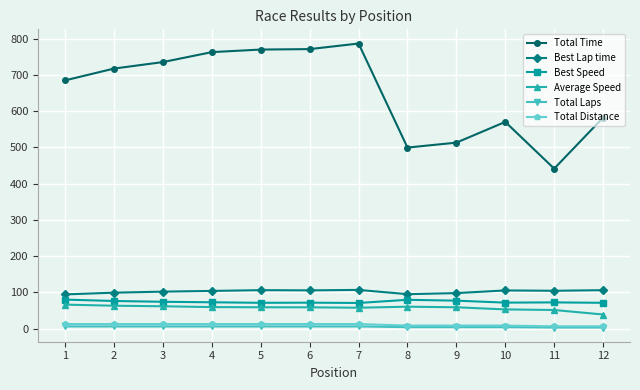

True or false: Best Lap time and Average Speed intersect in this chart.

False